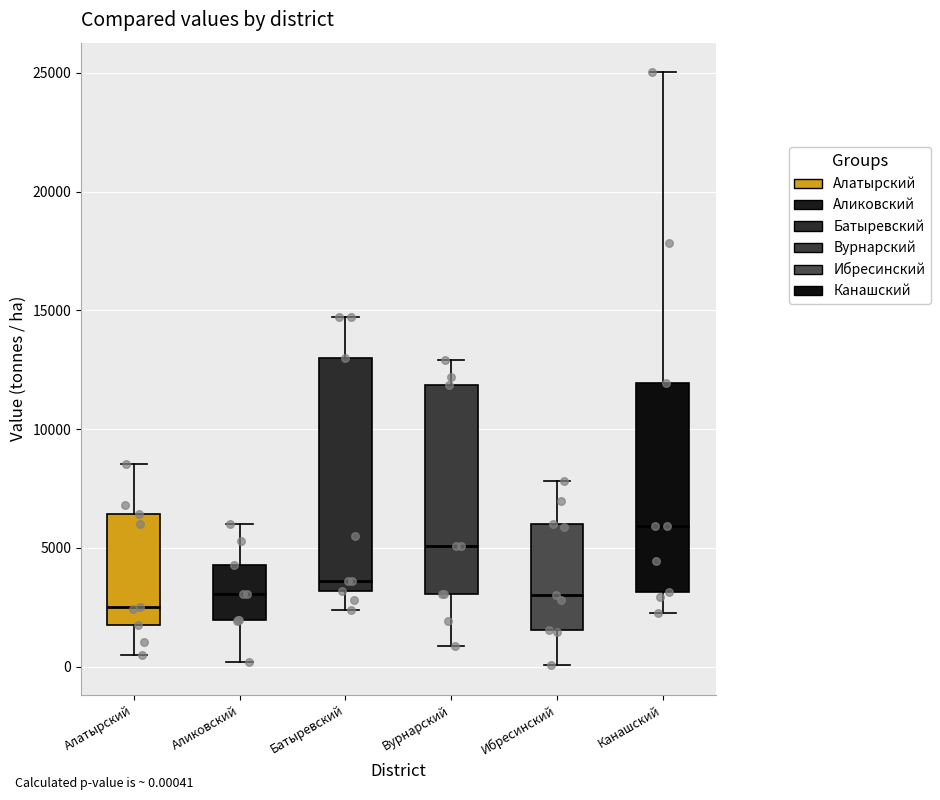

Reading left to right, read every box against the y-axis: the position of its median line, the range the box covers, and the ends of its whiskers. The values are not printed on the chart, so give them approximately, as read against the axis.

Алатырский: median 2500, box 2000 to 6500, whiskers 500 to 8500
Аликовский: median 3000, box 2000 to 4500, whiskers 0 to 6000
Батыревский: median 3500, box 3000 to 13000, whiskers 2500 to 14500
Вурнарский: median 5000, box 3000 to 12000, whiskers 1000 to 13000
Ибресинский: median 3000, box 1500 to 6000, whiskers 0 to 8000
Канашский: median 6000, box 3000 to 12000, whiskers 2500 to 25000